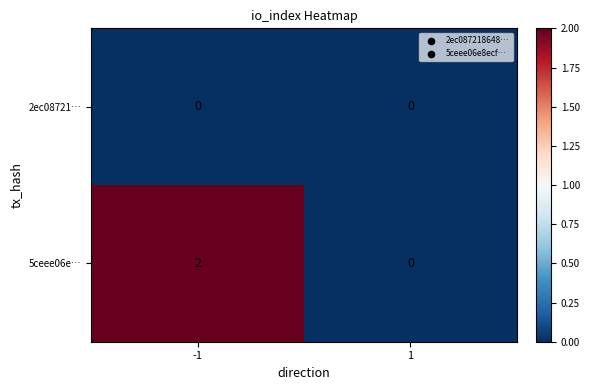

Which series changed the most between -1 and 1?

5ceee06e…